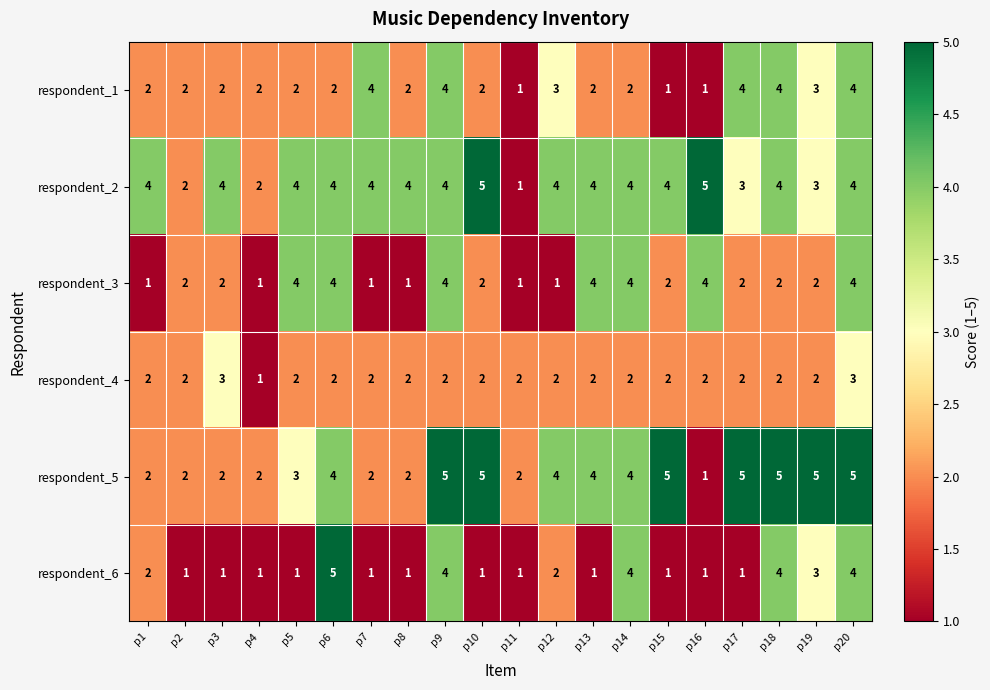

How many respondent_6 values are between 1 and 4?

19